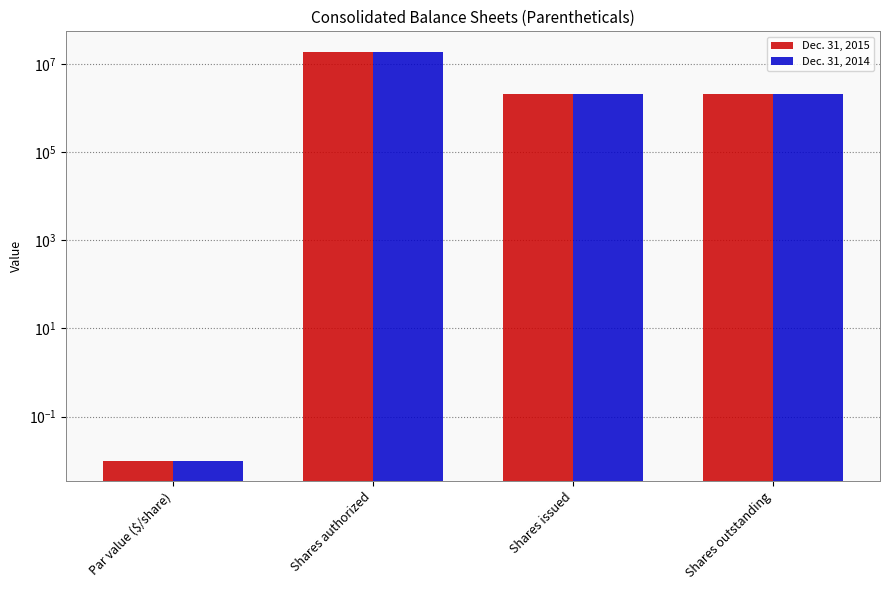

Reading left to right, extract all data points from this chart.

Dec. 31, 2015: 0.0	19000000.0	2116000.0	2116000.0
Dec. 31, 2014: 0.0	19000000.0	2116000.0	2116000.0